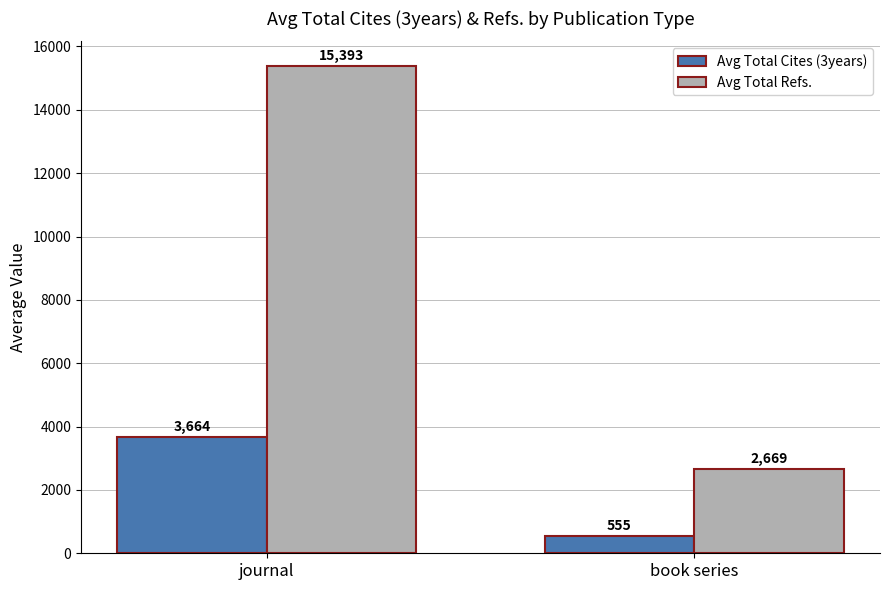

What is the average value of the Avg Total Refs. series?

9031.0